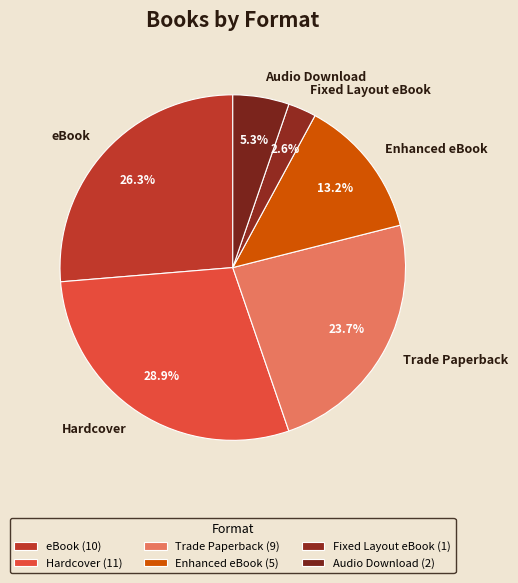

Between Fixed Layout eBook and eBook, which is larger?

eBook